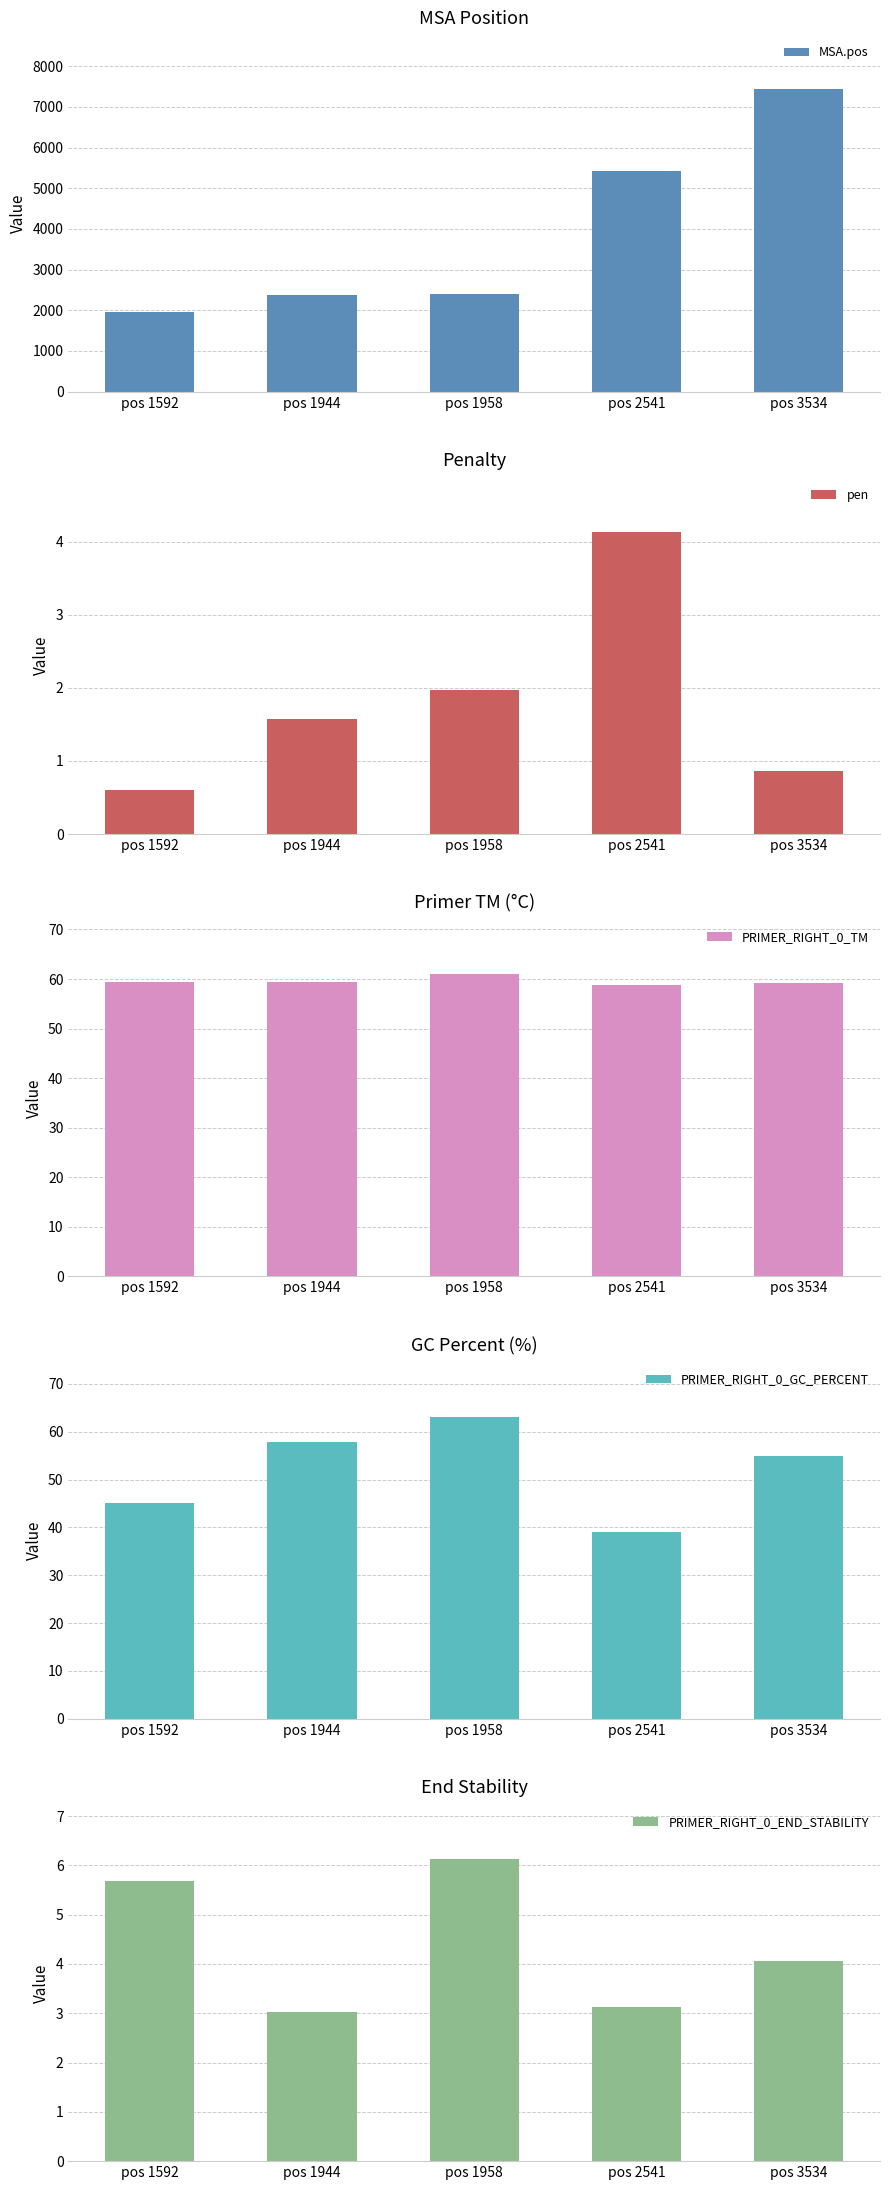

The value of PRIMER_RIGHT_0_TM at pos 2541 is 58.9. True or false?

True